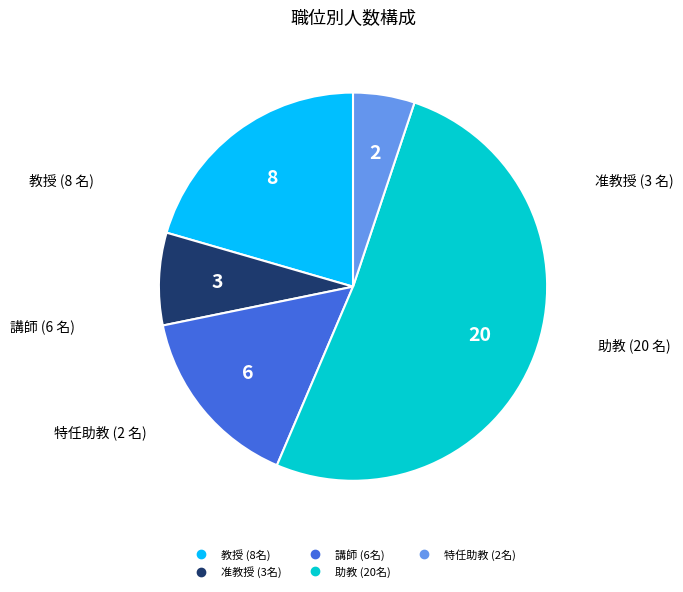

Which category has the smallest portion of the pie?

特任助教